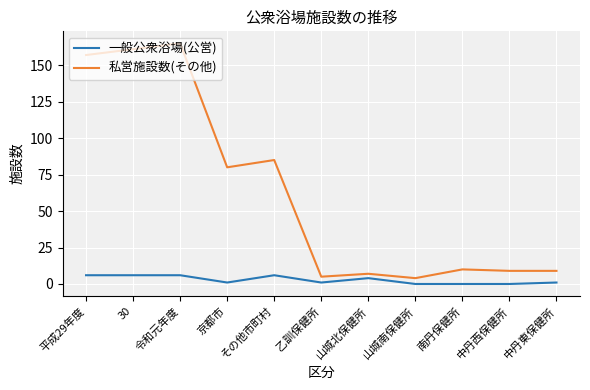

List the series in order of their overall mean, highest first.

私営施設数(その他), 一般公衆浴場(公営)